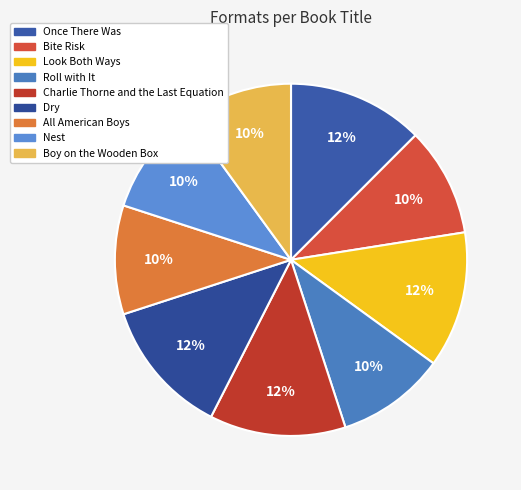

To the nearest percent, what is the average slice percentage?

11%